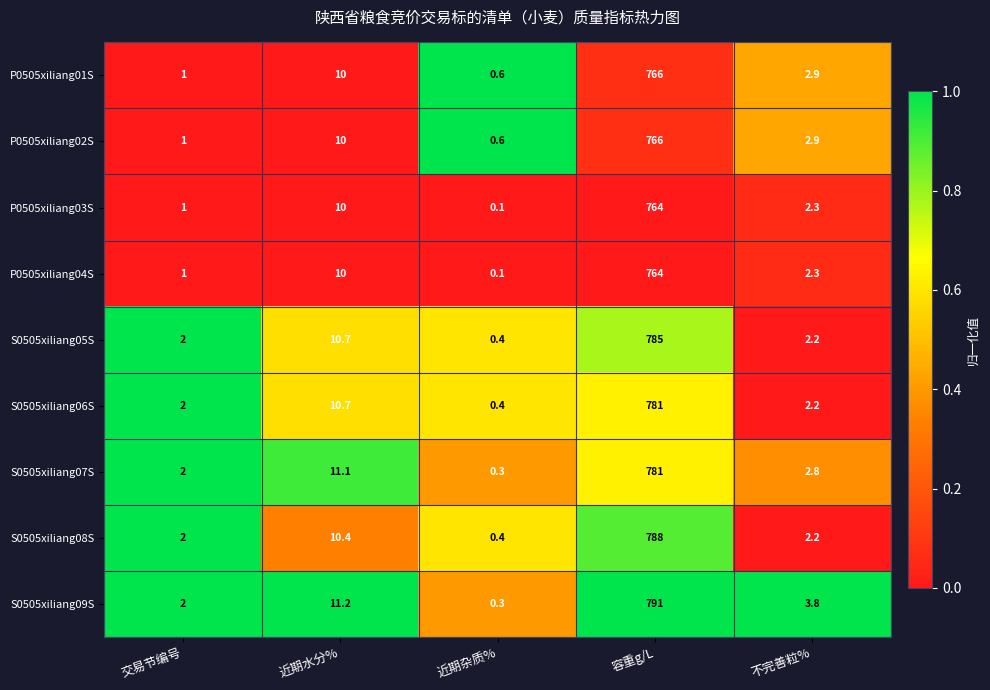

Which category has the highest value in the S0505xiliang07S series?

容重g/L